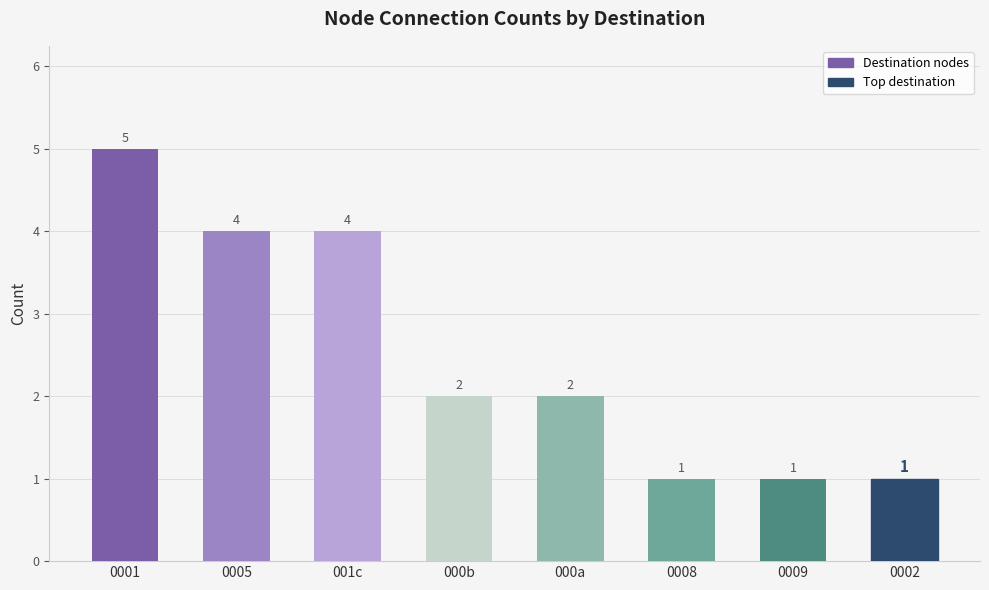

What is the greatest value displayed?

5